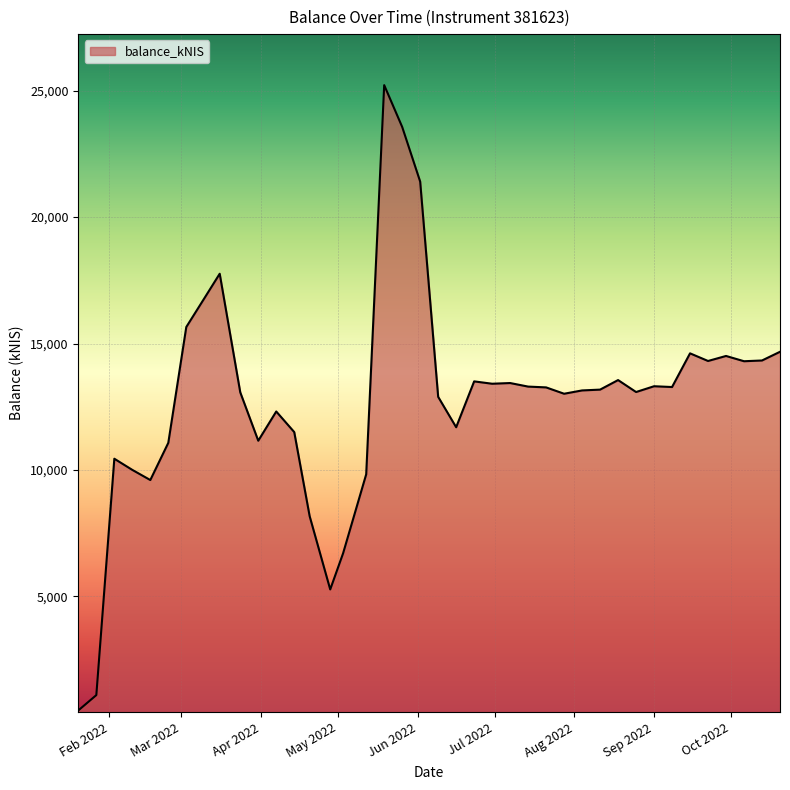

What is the maximum value shown in the chart?

25218.9